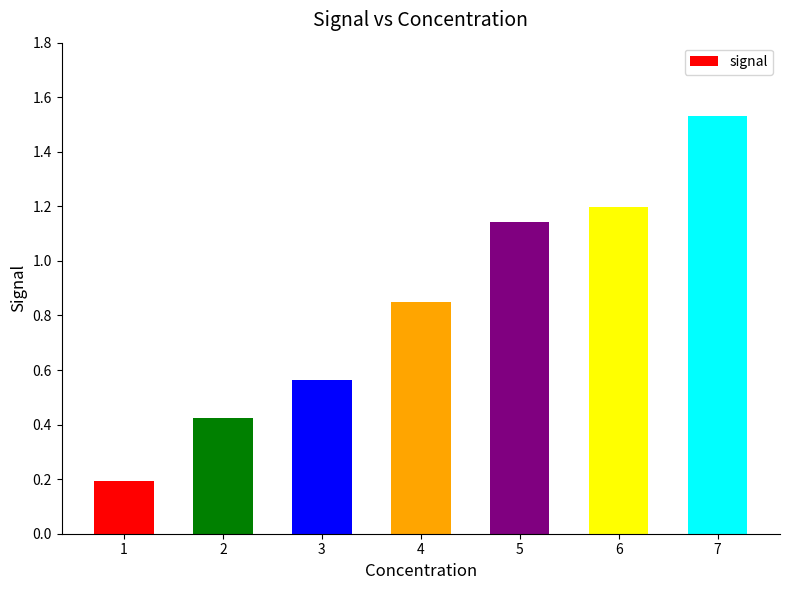

Rank the categories by value from lowest to highest.

1, 2, 3, 4, 5, 6, 7